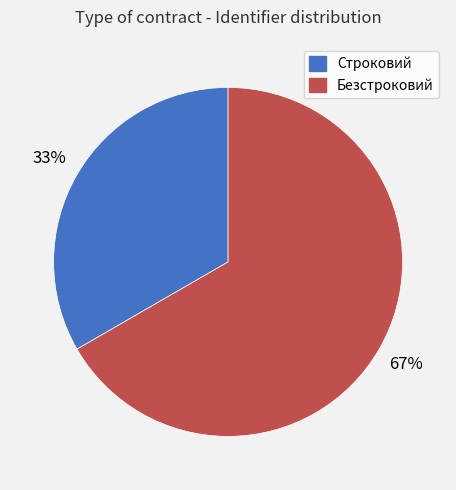

Which has a higher value, Безстроковий or Строковий?

Безстроковий